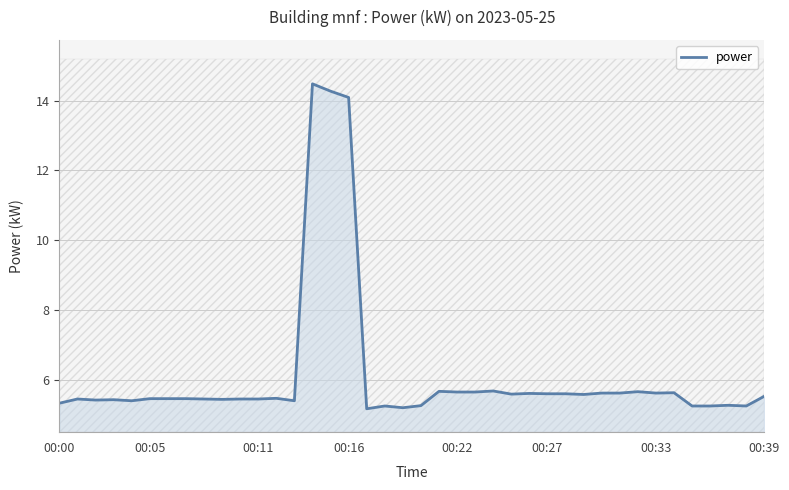

How many categories are shown in the chart?

40